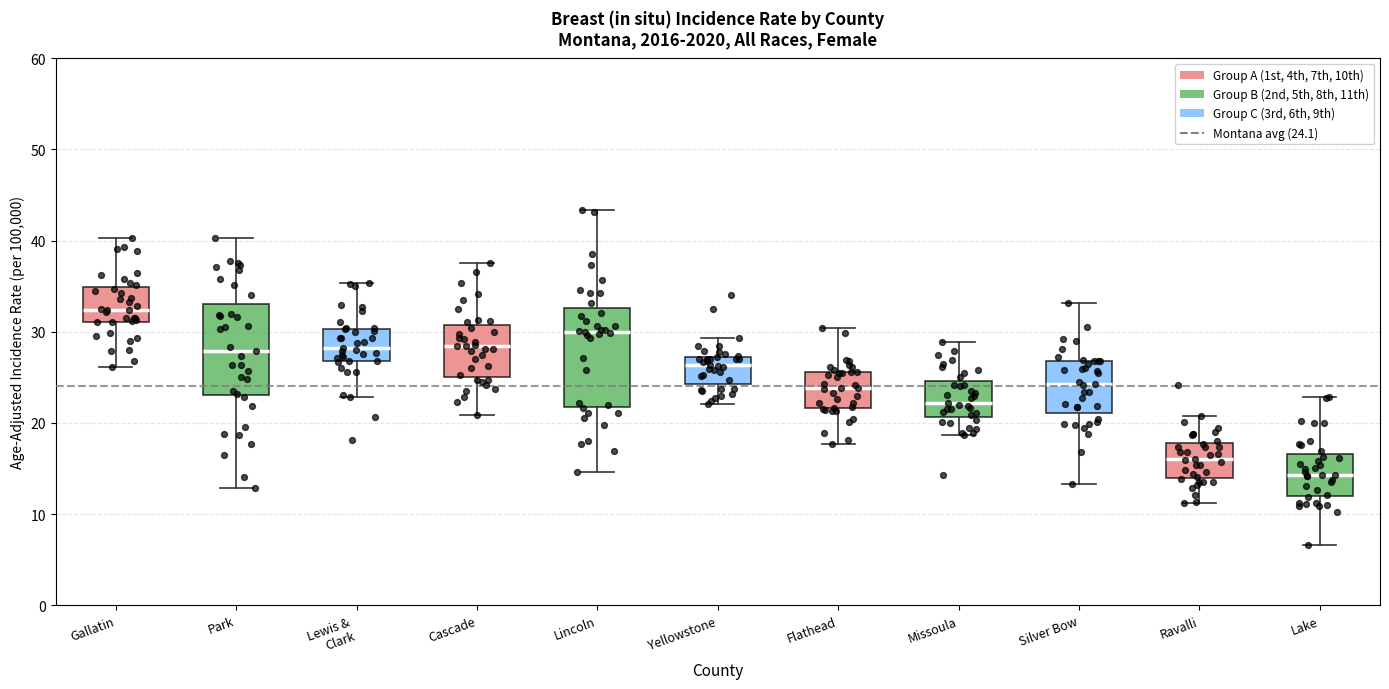

Reading left to right, transcribe this box plot: for each box, give where its median line is, the range the box spans, and where its two whiskers end, as read against the y-axis. The values are not printed on the chart, so give them approximately, as read against the axis.

Gallatin: median 32, box 31 to 35, whiskers 26 to 40
Park: median 28, box 23 to 33, whiskers 13 to 40
Lewis & Clark: median 28, box 27 to 30, whiskers 23 to 35
Cascade: median 28, box 25 to 31, whiskers 21 to 38
Lincoln: median 30, box 22 to 33, whiskers 15 to 43
Yellowstone: median 26, box 24 to 27, whiskers 22 to 29
Flathead: median 24, box 22 to 26, whiskers 18 to 30
Missoula: median 22, box 21 to 25, whiskers 19 to 29
Silver Bow: median 24, box 21 to 27, whiskers 13 to 33
Ravalli: median 16, box 14 to 18, whiskers 11 to 21
Lake: median 14, box 12 to 17, whiskers 7 to 23